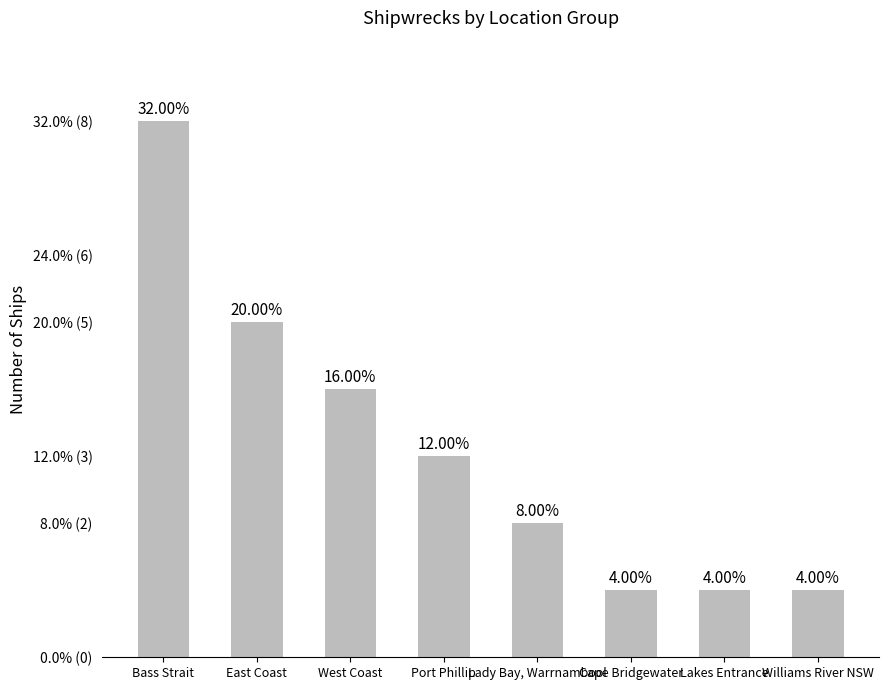

Are the bars horizontal?

No